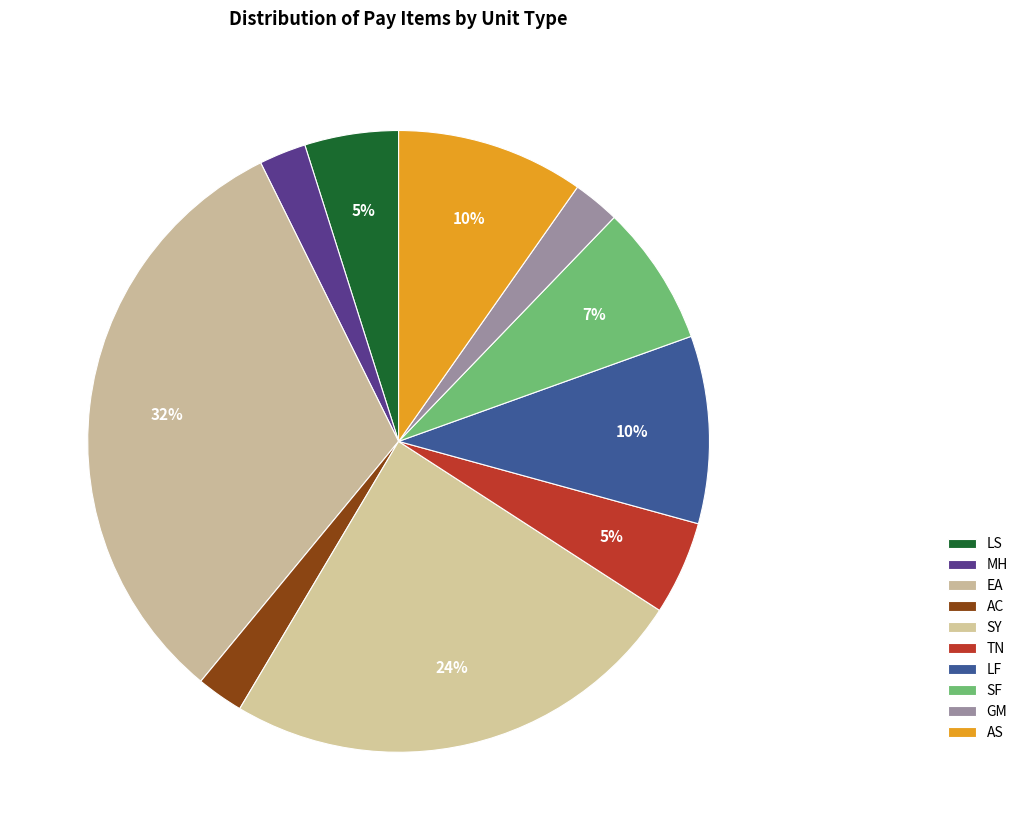

Count the number of slices in the pie.

10